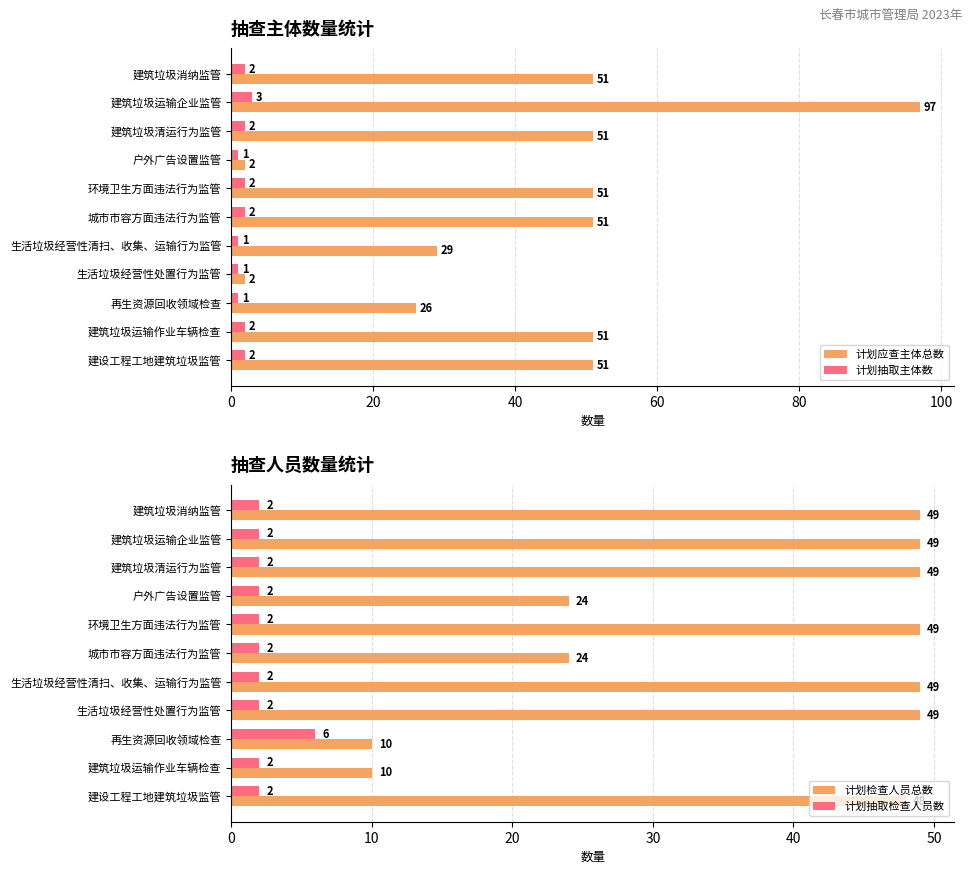

What is the maximum value for 计划应查主体总数?

97